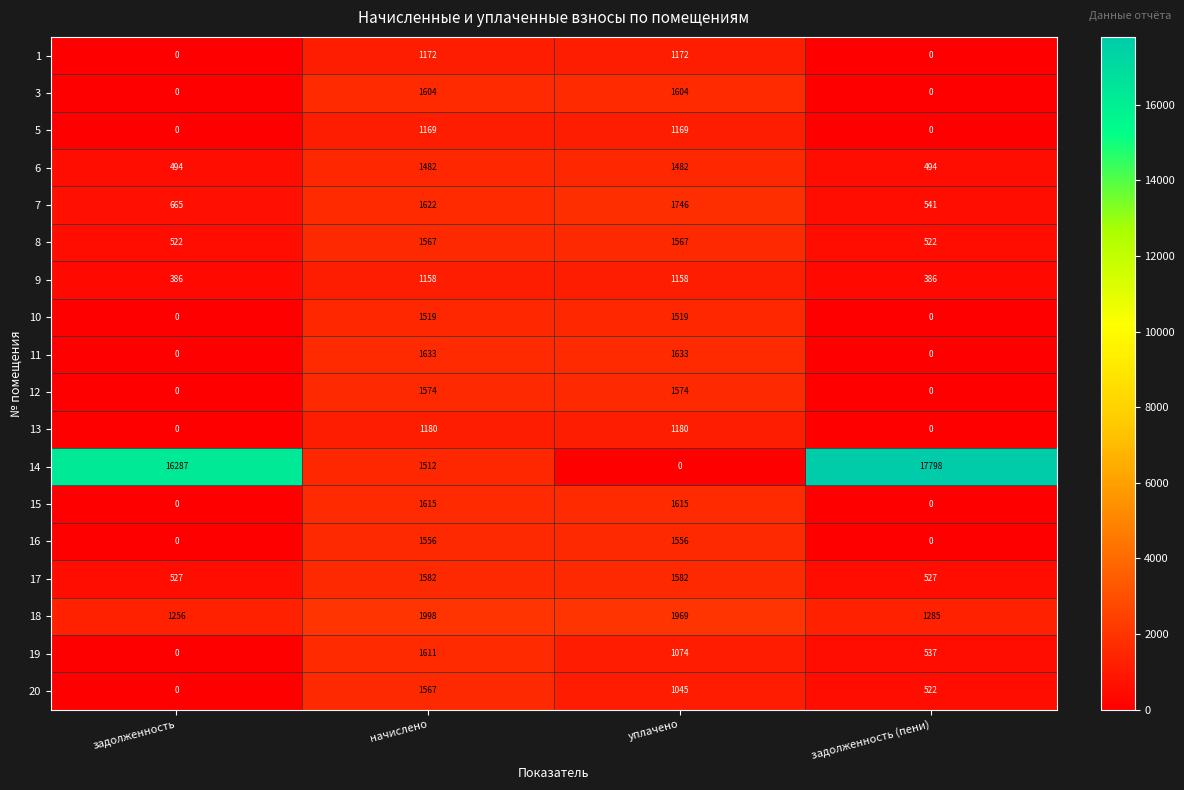

What is the approximate value of 8 at задолженность?

522